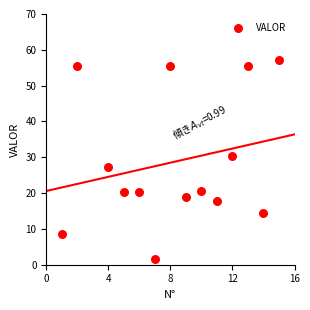

What is the range of X values (max minus min)?

14.0